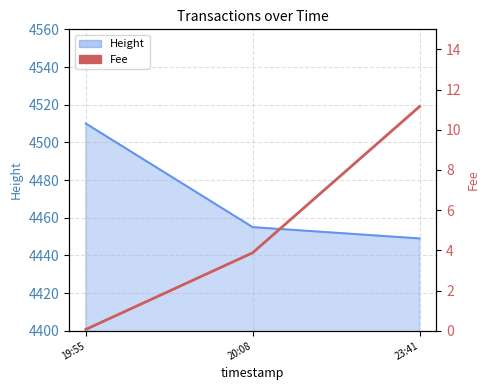

At which category does the chart reach its peak across all series?

23:41